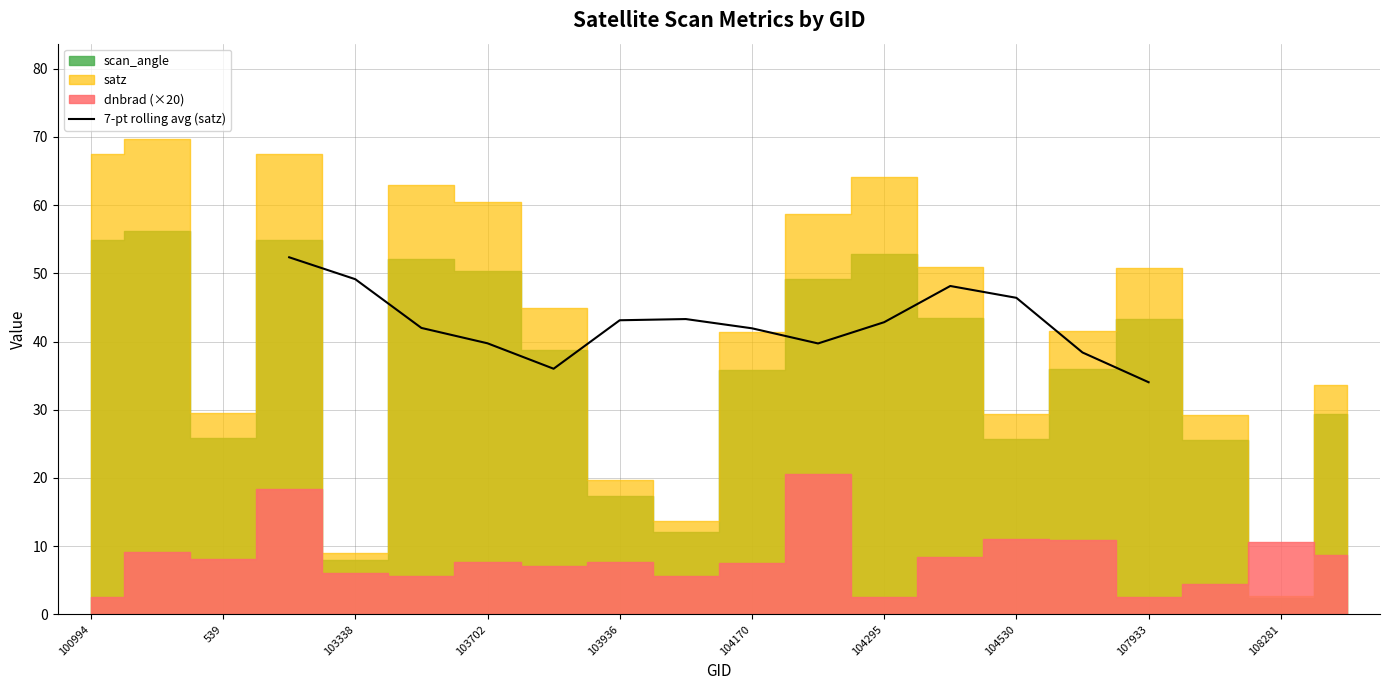

True or false: 7-pt rolling avg (satz) has a value of 68.0 at 104530.

False